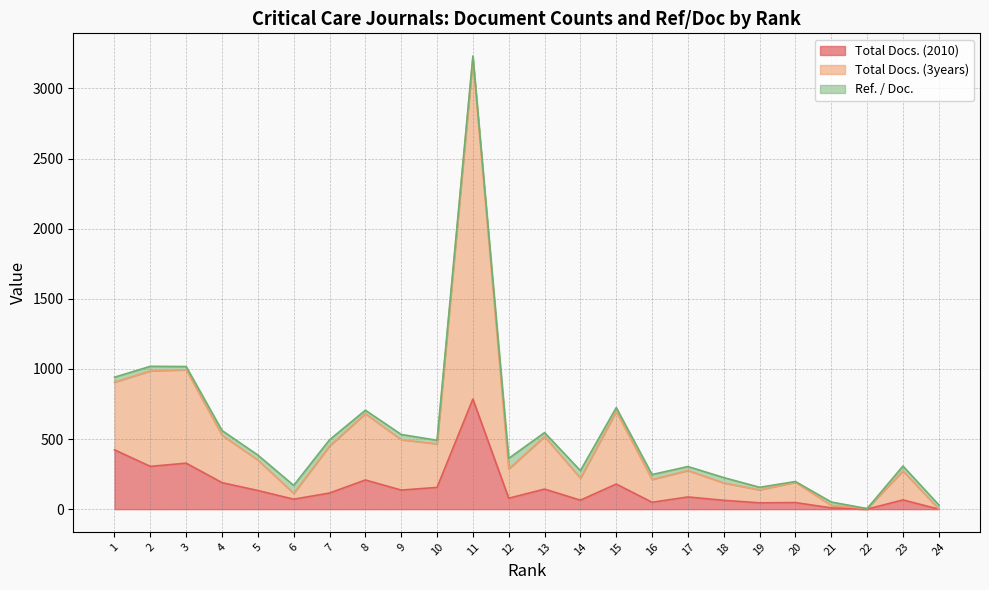

What is the value of the Total Docs. (2010) point at the 9th from the left?

136